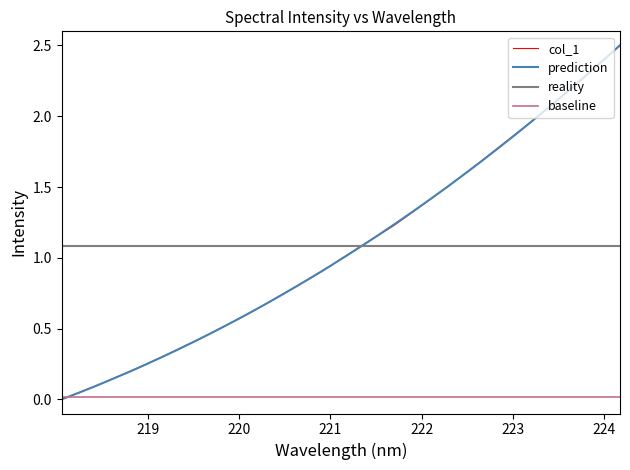

What is the average value?

1.1